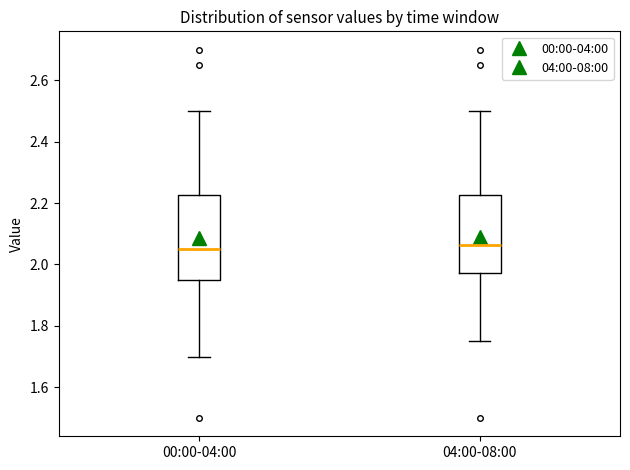

Reading left to right, read every box against the y-axis: the position of its median line, the range the box covers, and the ends of its whiskers. The values are not printed on the chart, so give them approximately, as read against the axis.

00:00-04:00: median 2.06, box 1.96 to 2.22, whiskers 1.70 to 2.50
04:00-08:00: median 2.06, box 1.98 to 2.22, whiskers 1.76 to 2.50